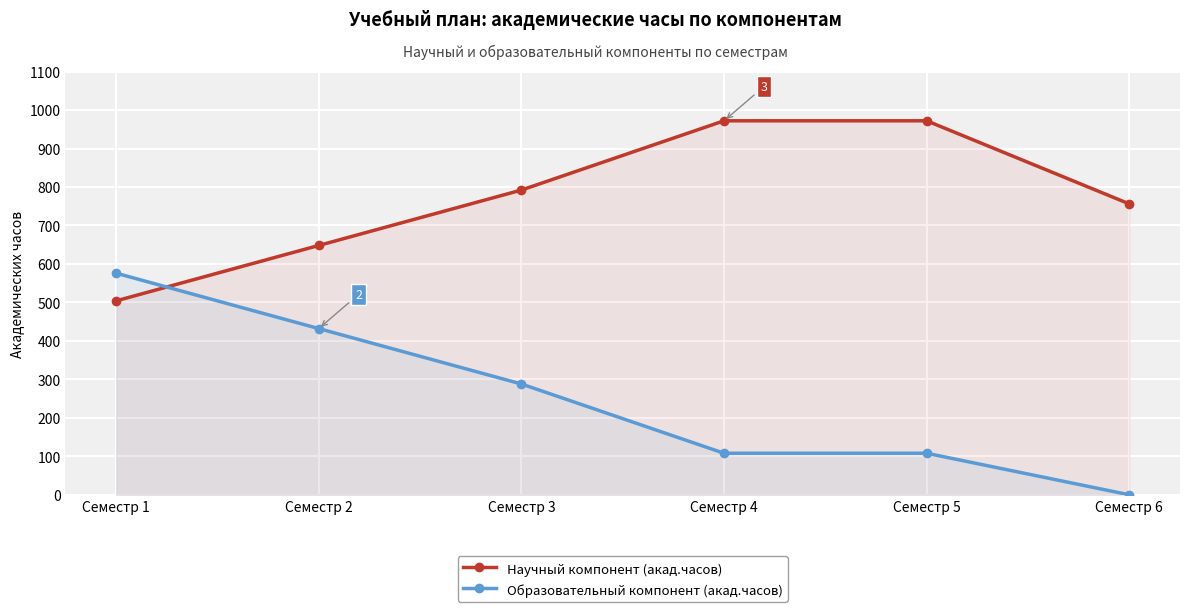

Reading left to right, list all the values displayed in this chart.

Научный компонент (акад.часов): Семестр 1=504	Семестр 2=648	Семестр 3=792	Семестр 4=972	Семестр 5=972	Семестр 6=756
Образовательный компонент (акад.часов): Семестр 1=576	Семестр 2=432	Семестр 3=288	Семестр 4=108	Семестр 5=108	Семестр 6=0